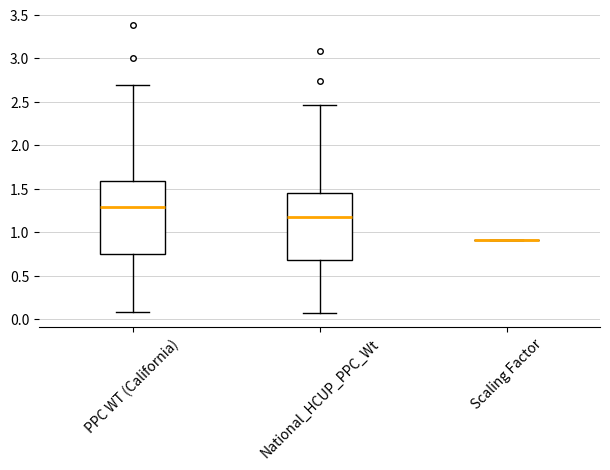

Reading left to right, read every box against the y-axis: the position of its median line, the range the box covers, and the ends of its whiskers. The values are not printed on the chart, so give them approximately, as read against the axis.

PPC WT (California): median 1.30, box 0.75 to 1.60, whiskers 0.10 to 2.70
National_HCUP_PPC_Wt: median 1.20, box 0.70 to 1.45, whiskers 0.05 to 2.45
Scaling Factor: box collapsed to a line at 0.90, whiskers 0.90 to 0.90